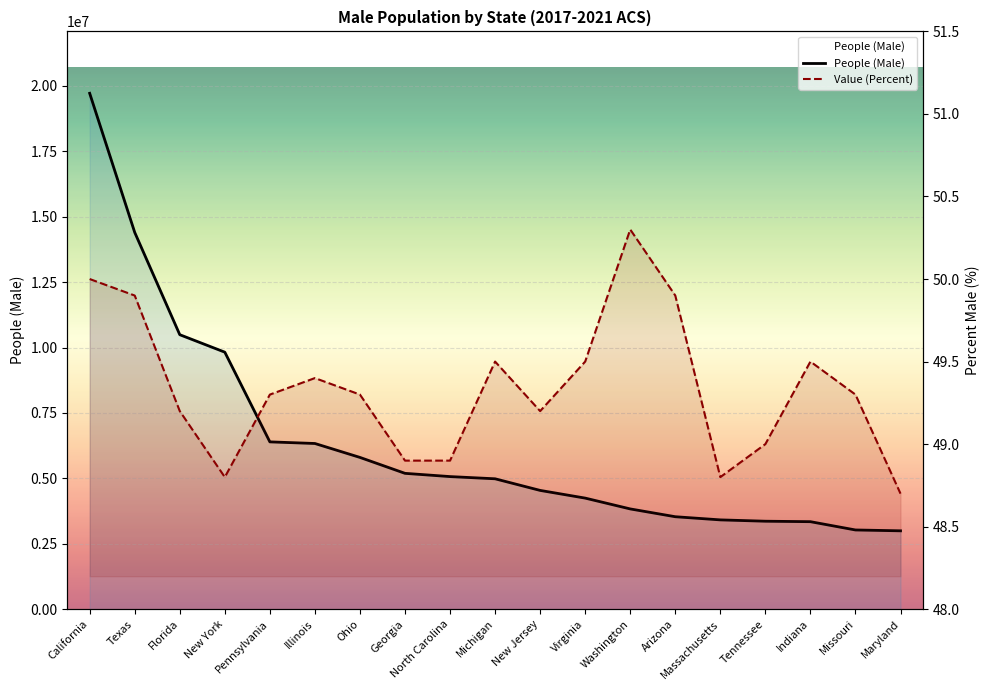

The value of Value (Percent) at New York is 48.8. True or false?

True